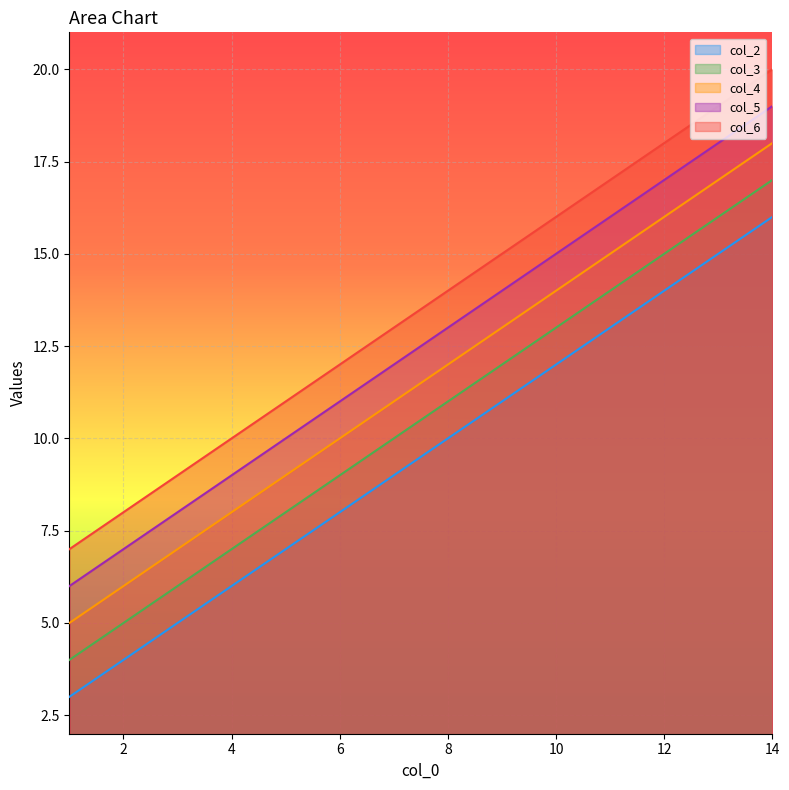

The col_4 series shows 6 at 2. True or false?

True